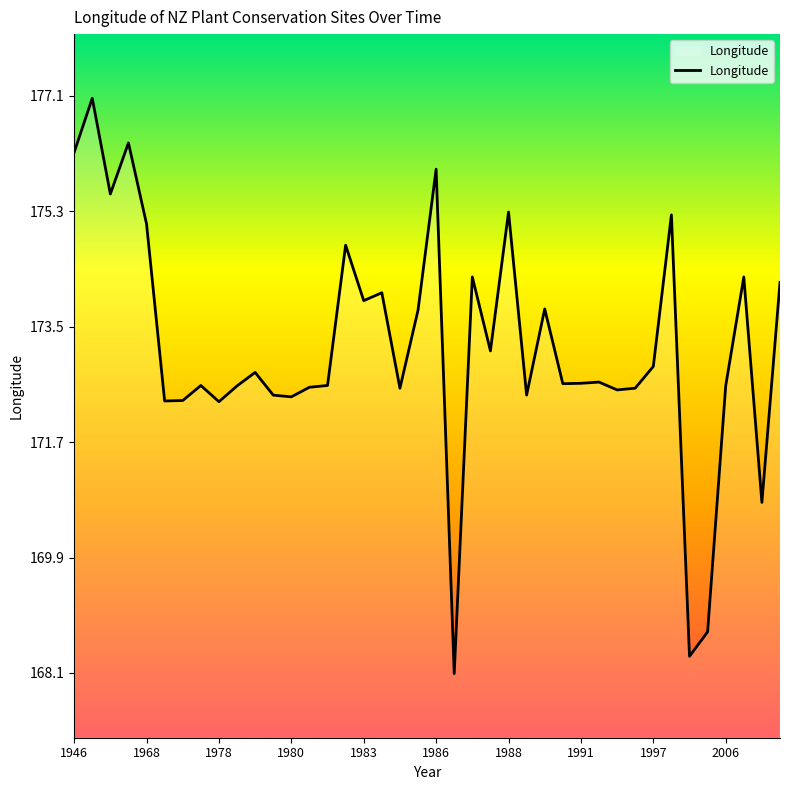

What is the smallest value displayed?

168.1